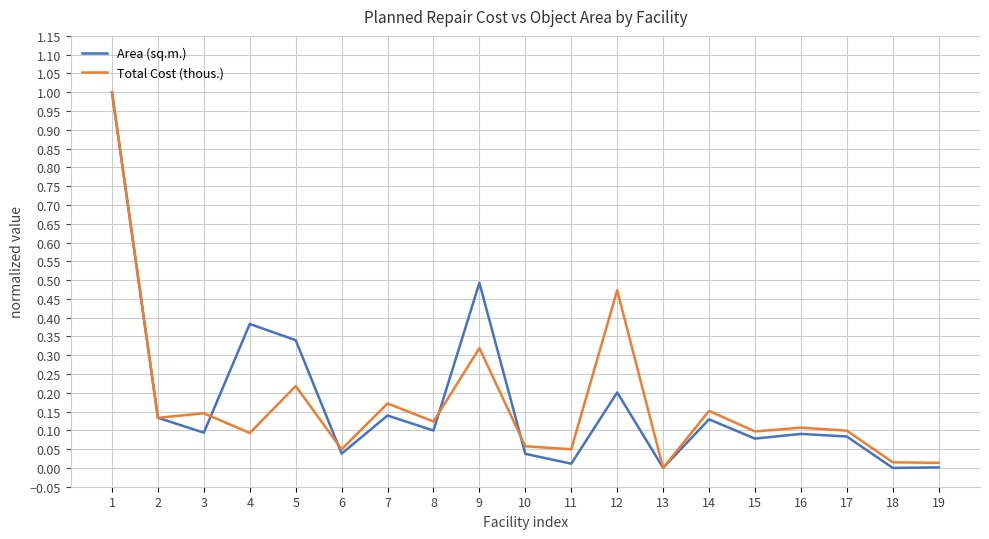

The Total Cost (thous.) series shows 0.1 at 10. True or false?

True